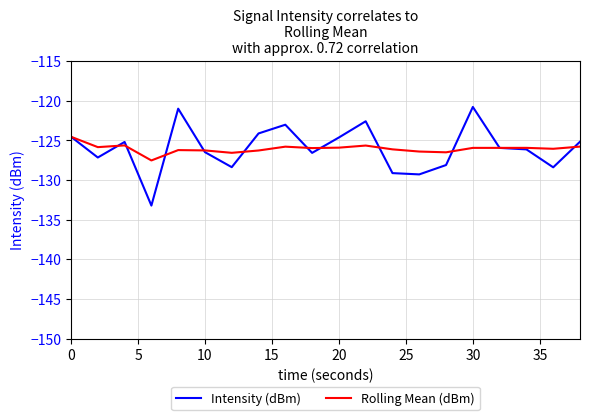

True or false: Rolling Mean (dBm) and Intensity (dBm) intersect in this chart.

True